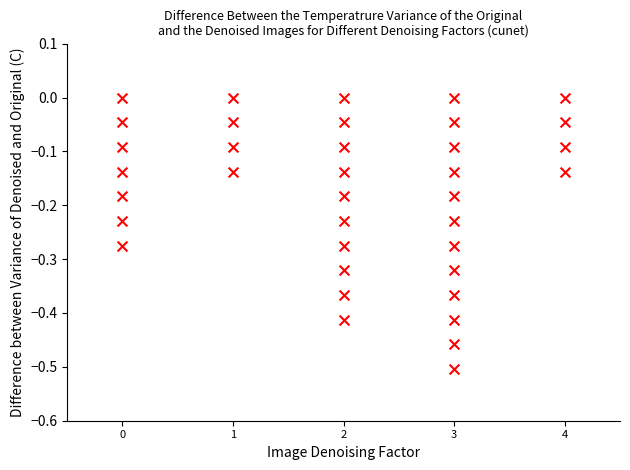

What is the range of Y values (max minus min)?

0.5